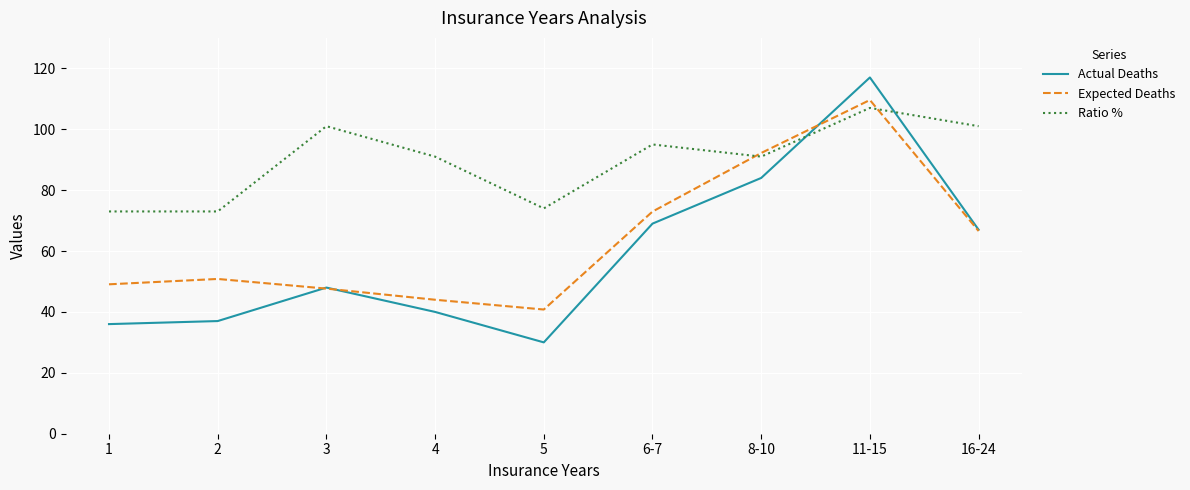

How many lines are shown in the chart?

3